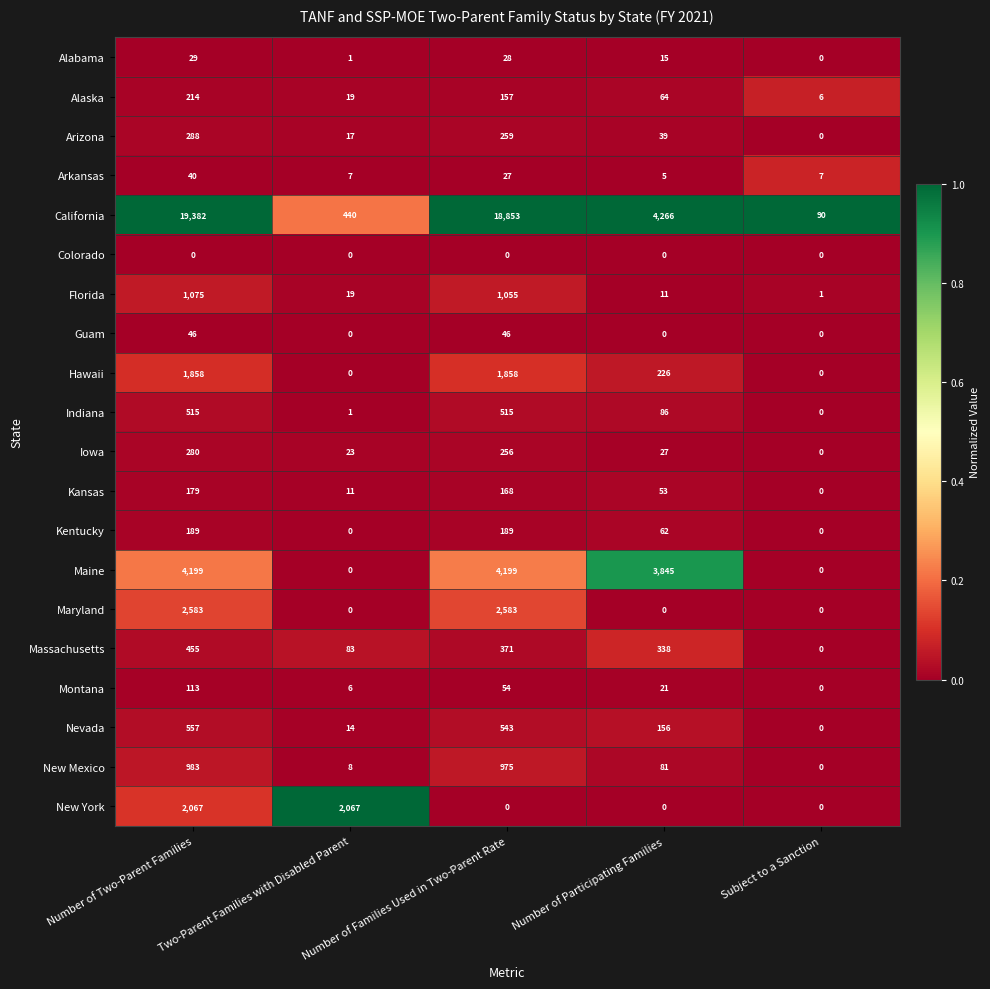

Which series has the largest range (max minus min)?

California